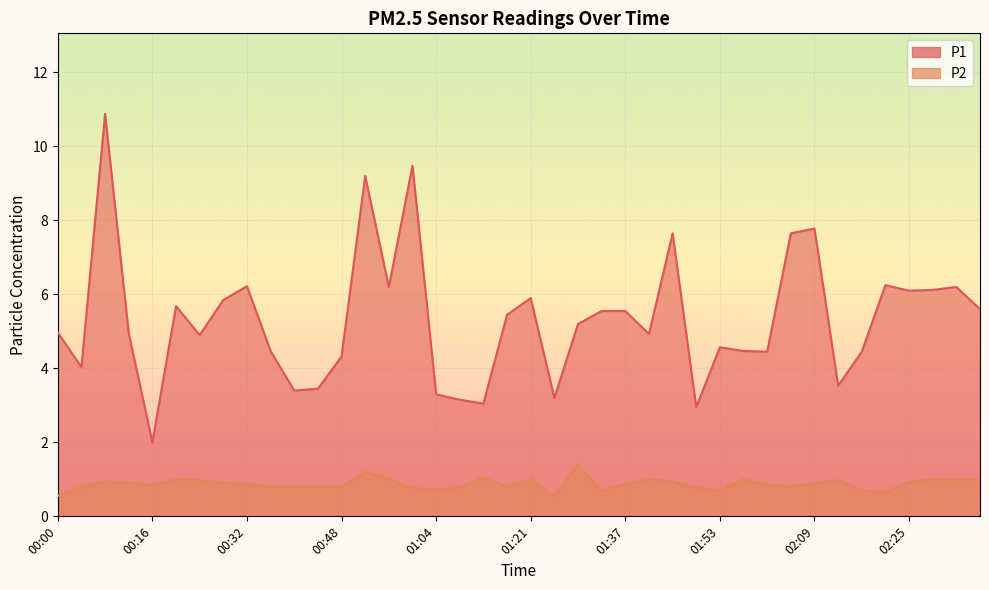

Reading right to left, transcribe all the data shown in this chart.

P1: 5.6	6.2	6.1	6.1	6.2	4.5	3.5	7.8	7.7	4.5	4.5	4.6	3.0	7.7	4.9	5.5	5.5	5.2	3.2	5.9	5.5	3.0	3.1	3.3	9.5	6.2	9.2	4.3	3.5	3.4	4.5	6.2	5.8	4.9	5.7	2.0	5.0	10.9	4.0	5.0
P2: 1.0	1.0	1.0	0.9	0.7	0.7	1.0	0.9	0.8	0.8	1.0	0.7	0.8	0.9	1.0	0.9	0.7	1.4	0.6	1.0	0.8	1.1	0.8	0.7	0.8	1.0	1.2	0.8	0.8	0.8	0.8	0.9	0.9	1.0	1.0	0.8	0.9	0.9	0.8	0.6